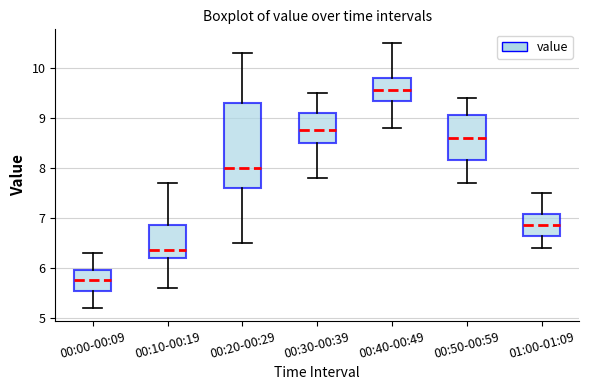

Where is the lower edge of the box for 00:40-00:49 on the y-axis? The values are not printed on the chart, so give them approximately, as read against the axis.

9.3